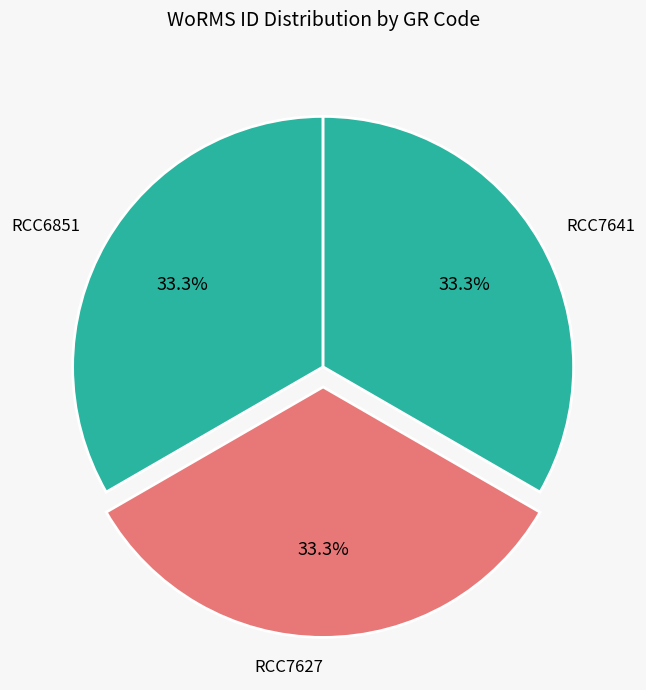

How many slices are in this pie chart?

3